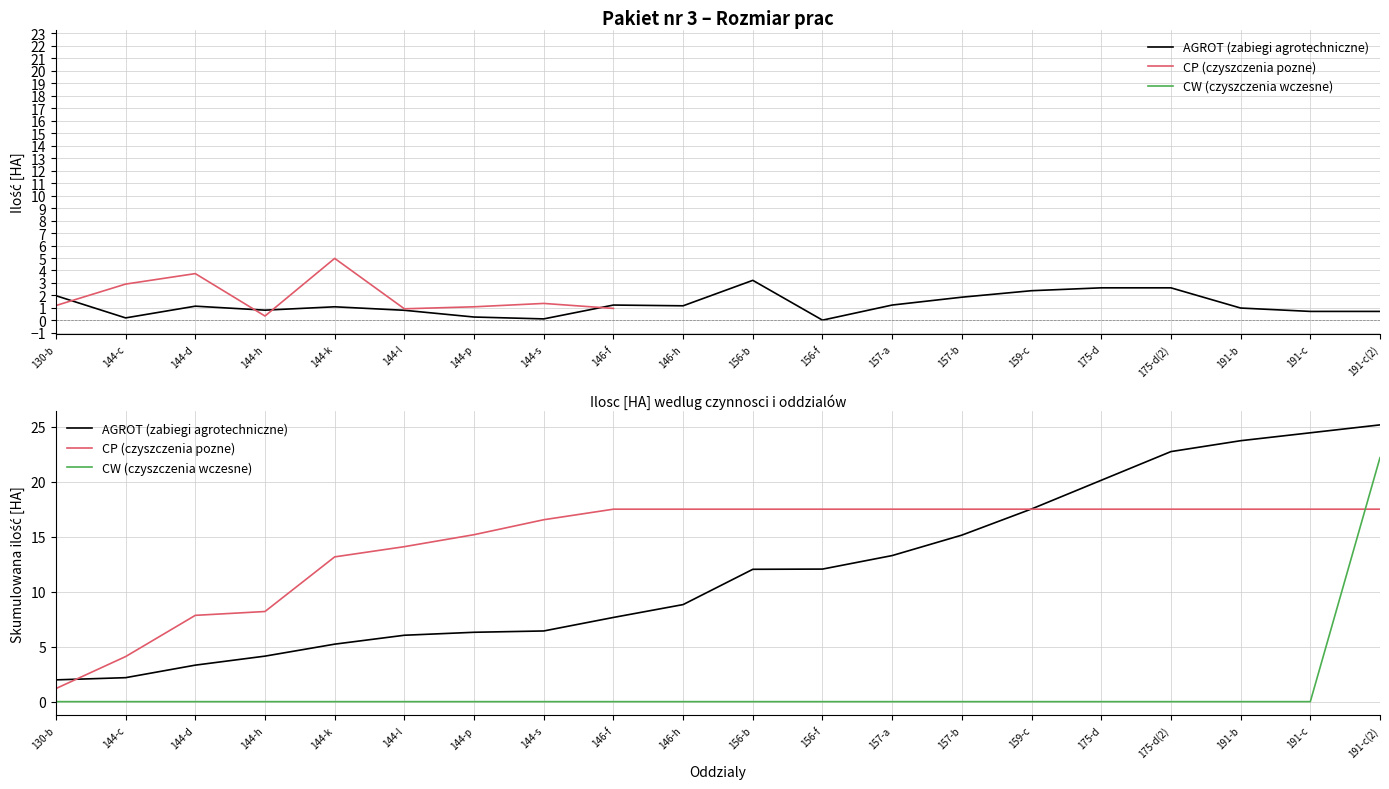

Reading right to left, what are all the values shown in this chart?

AGROT (zabiegi agrotechniczne): 191-c(2)=25.2	191-c=24.5	191-b=23.7	175-d(2)=22.7	175-d=20.1	159-c=17.5	157-b=15.1	157-a=13.3	156-f=12.1	156-b=12.0	146-h=8.8	146-f=7.7	144-s=6.4	144-p=6.3	144-l=6.0	144-k=5.2	144-h=4.1	144-d=3.3	144-c=2.2	130-b=2.0
CP (czyszczenia pozne): 191-c(2)=17.5	191-c=17.5	191-b=17.5	175-d(2)=17.5	175-d=17.5	159-c=17.5	157-b=17.5	157-a=17.5	156-f=17.5	156-b=17.5	146-h=17.5	146-f=17.5	144-s=16.5	144-p=15.2	144-l=14.1	144-k=13.2	144-h=8.2	144-d=7.8	144-c=4.1	130-b=1.2
CW (czyszczenia wczesne): 191-c(2)=22.2	191-c=0.0	191-b=0.0	175-d(2)=0.0	175-d=0.0	159-c=0.0	157-b=0.0	157-a=0.0	156-f=0.0	156-b=0.0	146-h=0.0	146-f=0.0	144-s=0.0	144-p=0.0	144-l=0.0	144-k=0.0	144-h=0.0	144-d=0.0	144-c=0.0	130-b=0.0